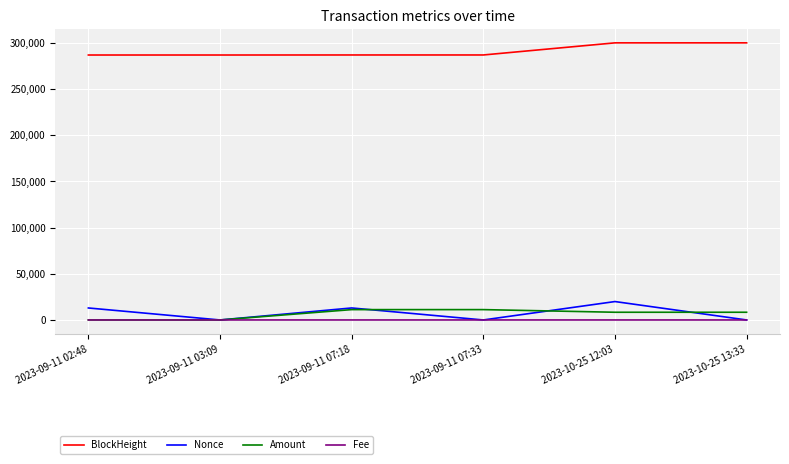

What is the difference between the highest and lowest values at 2023-10-25 13:33?

299713.7